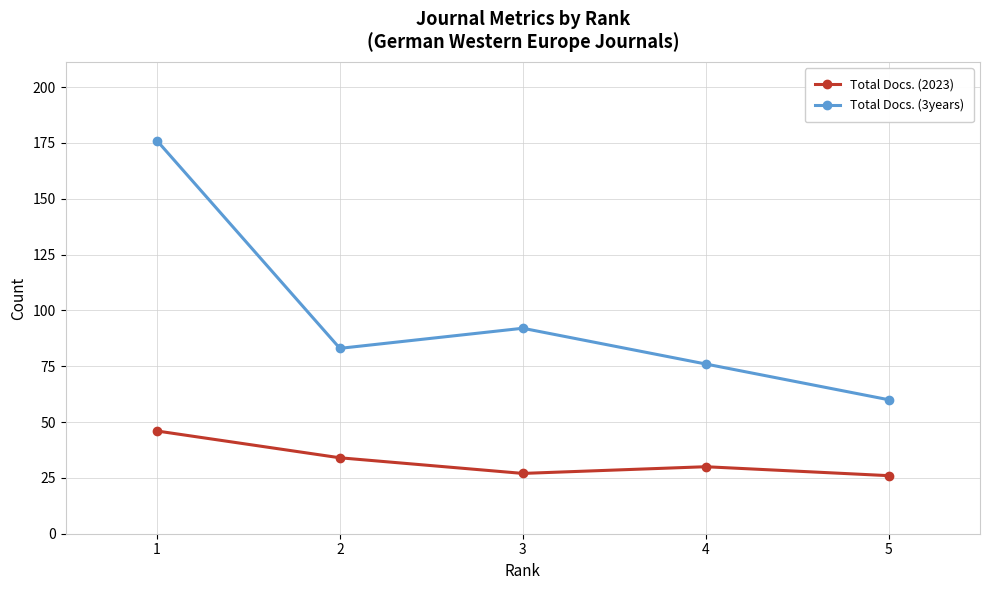

What are all the series names shown in the legend?

Total Docs. (2023), Total Docs. (3years)